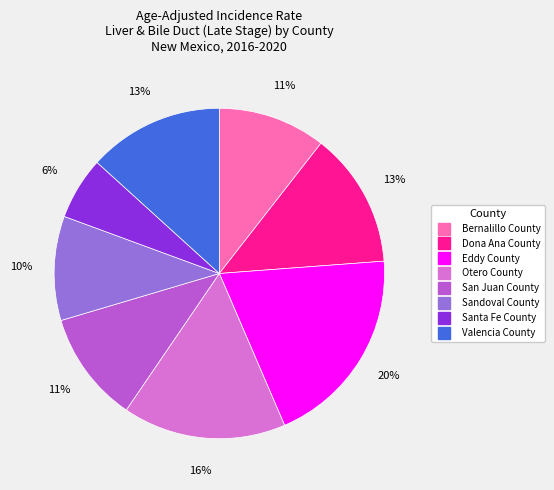

Which has a higher value, Otero County or Santa Fe County?

Otero County